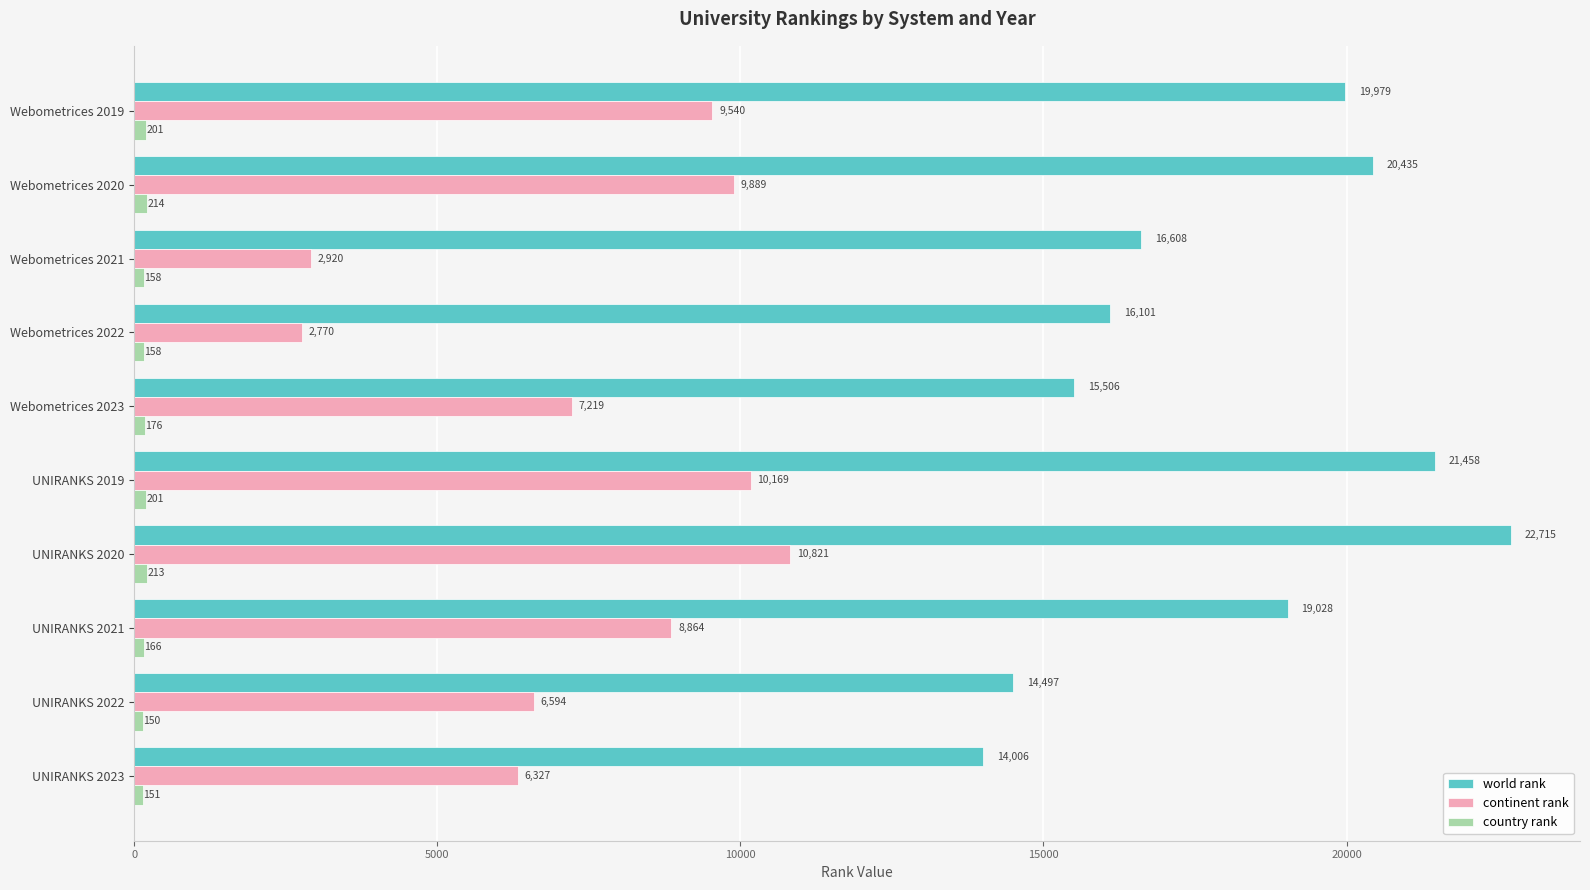

At which label is continent rank closest to 6795?

UNIRANKS 2022